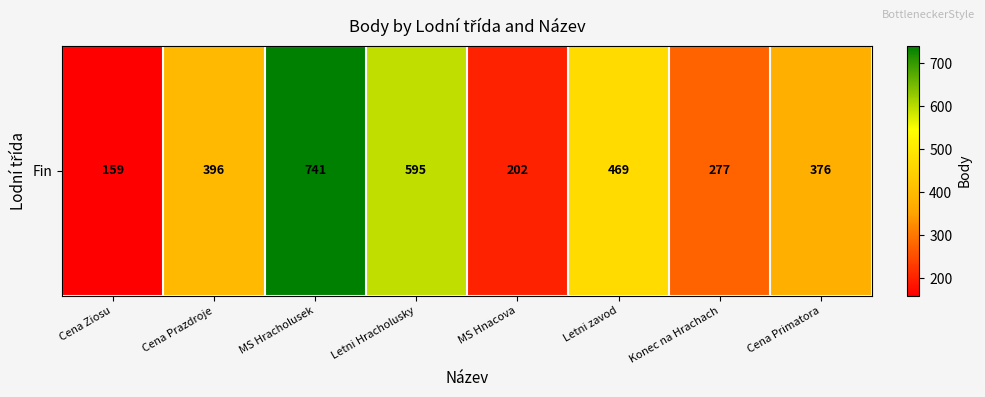

How many distinct data groups are displayed?

1